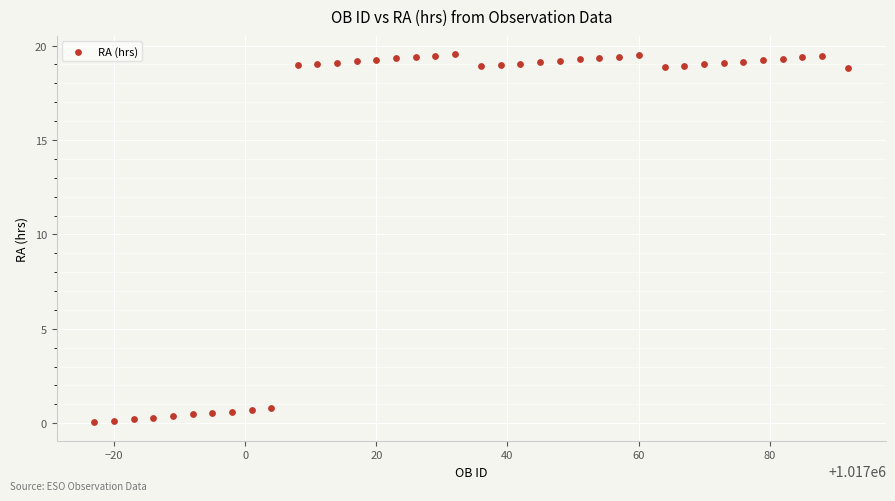

What is the range of Y values (max minus min)?

19.5